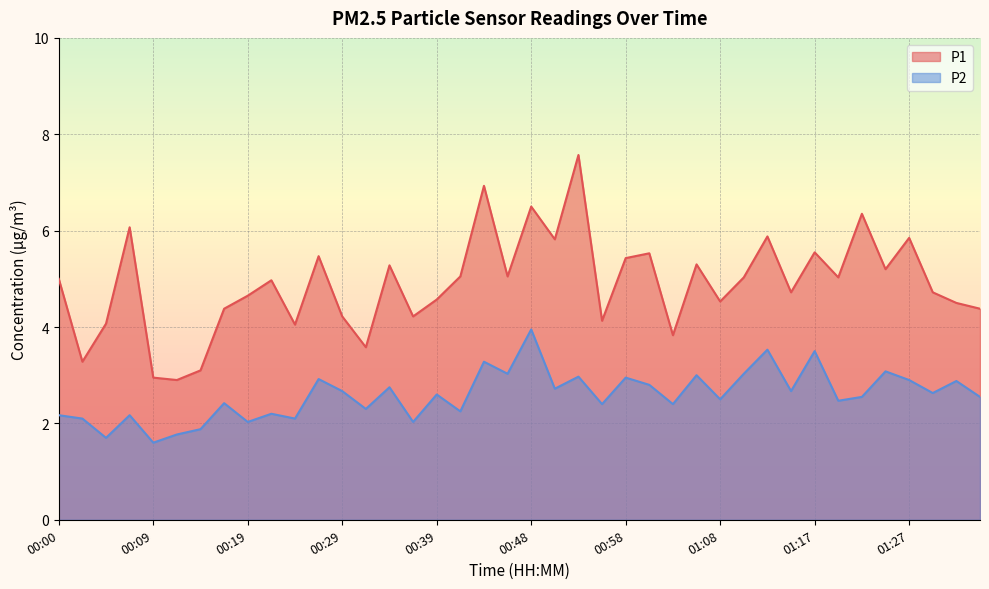

What is the minimum value for P1?

2.9